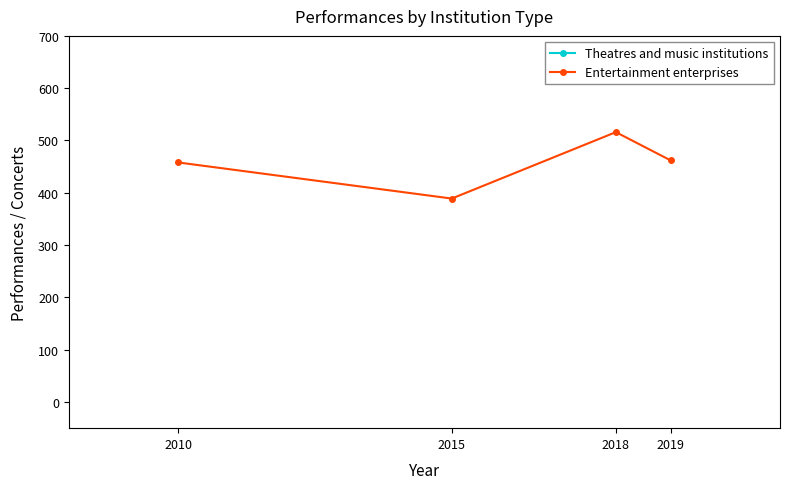

Between 2010 and 2019, which series saw the biggest shift?

Theatres and music institutions